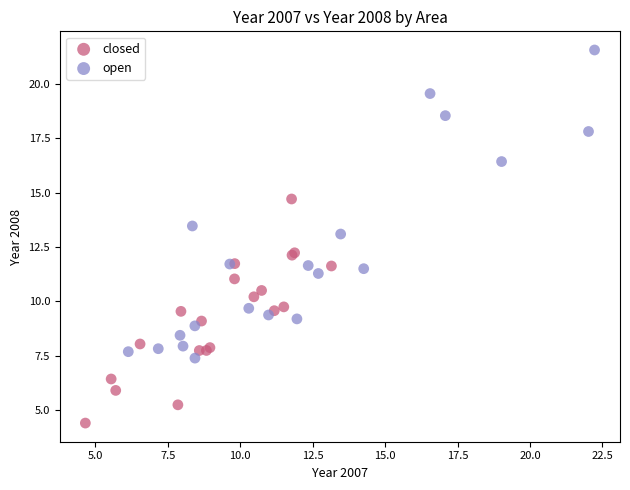

Which series reaches the maximum Y coordinate?

open